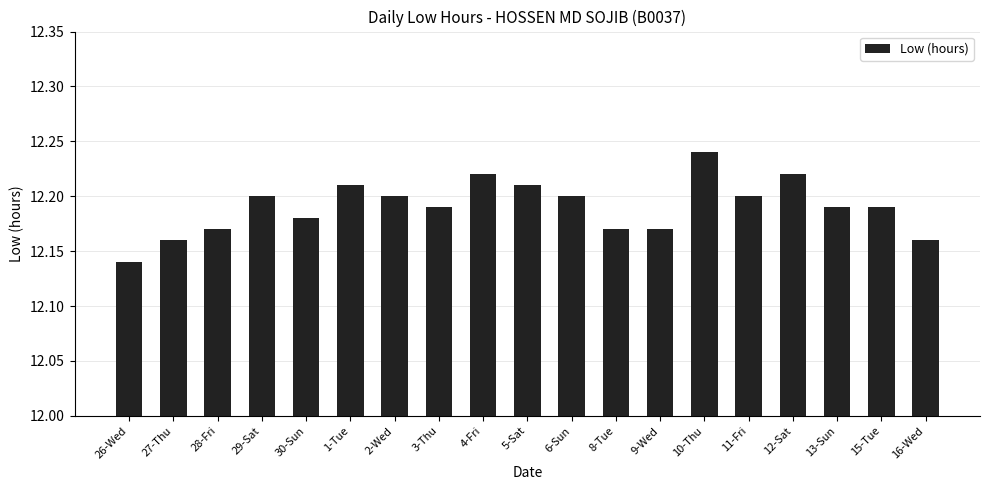

Which label corresponds to the smallest value in the chart?

26-Wed